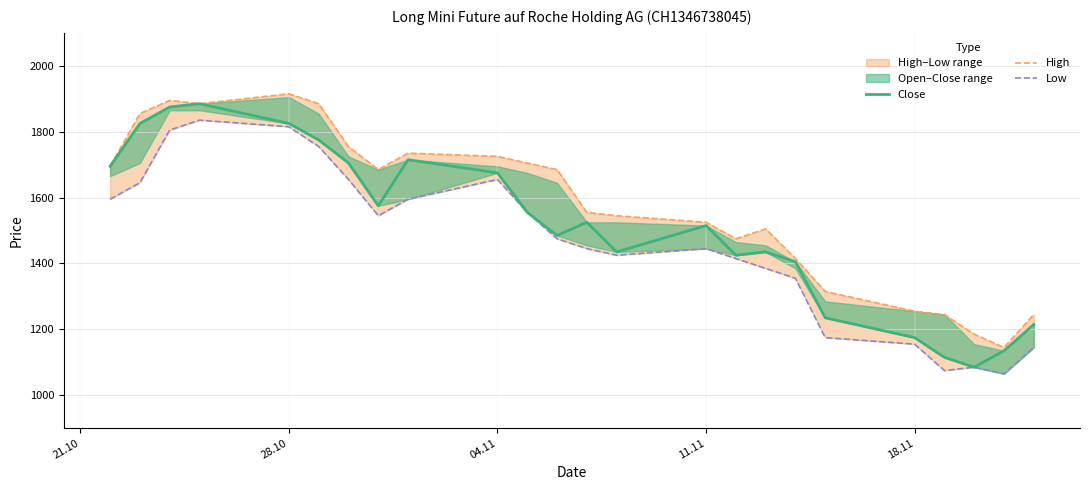

What is the lowest value of the Close series?

1085